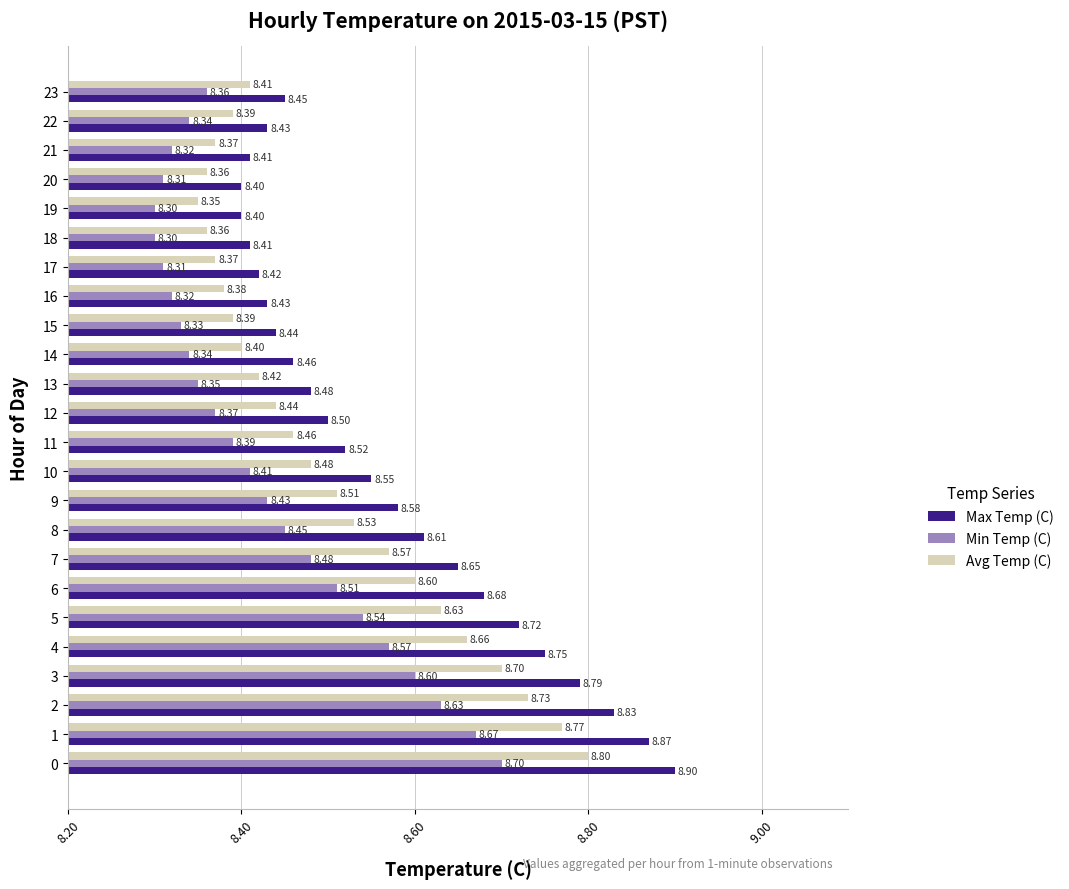

What is the average value of the Max Temp (C) series?

8.6